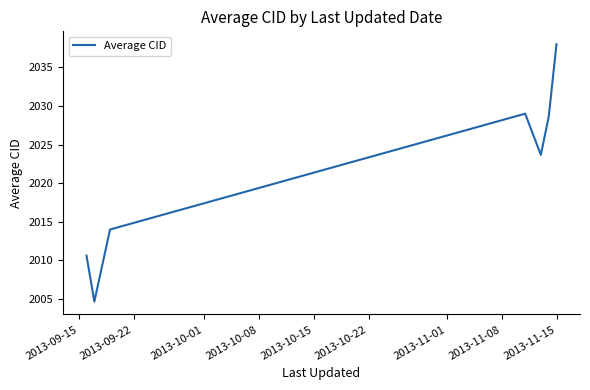

What is the average value?

2021.2